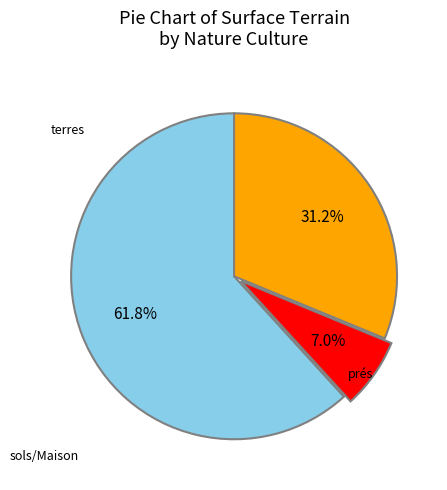

How many segments does this pie chart have?

3